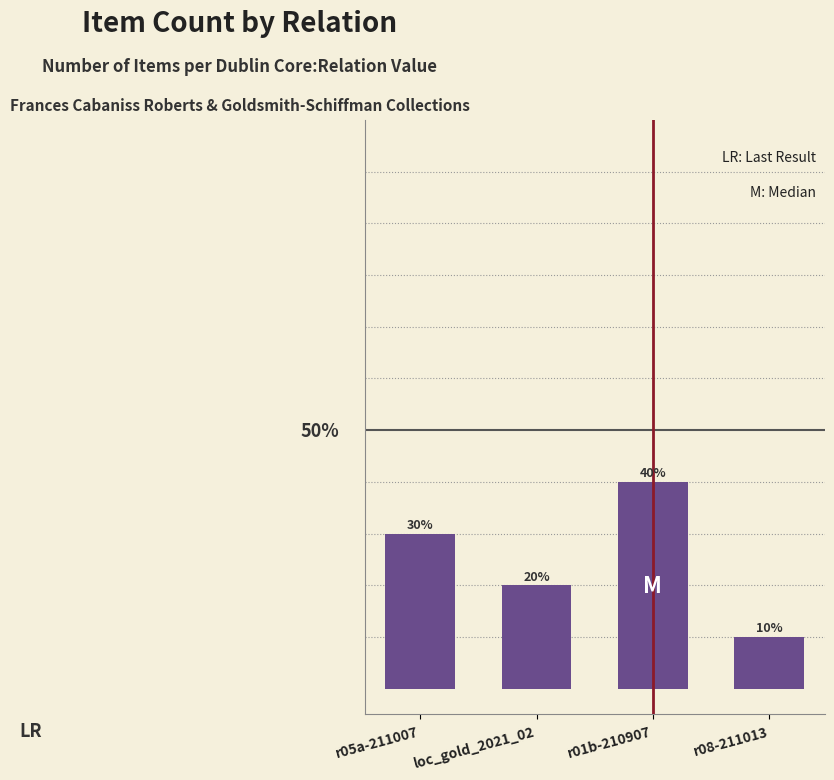

Does the chart contain any negative values?

No